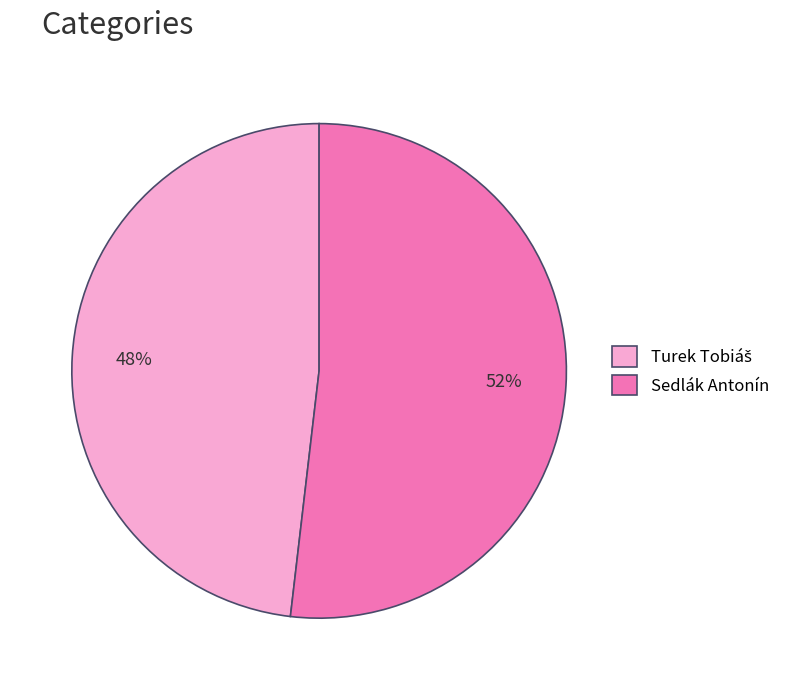

Is there any slice that represents more than half of the pie?

Yes